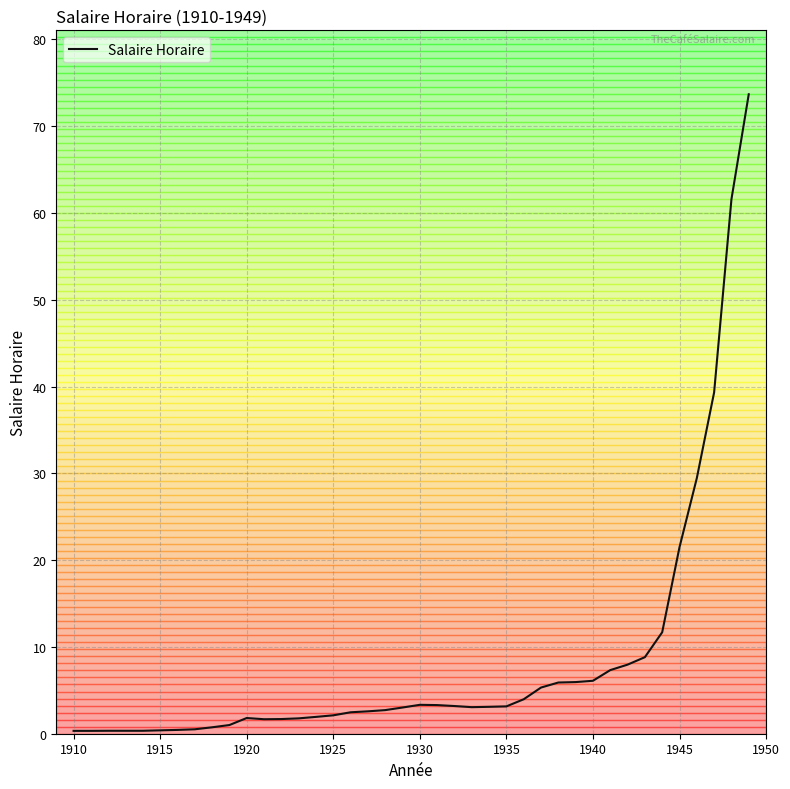

How many points are higher than both their immediate neighbors (excluding endpoints)?

2